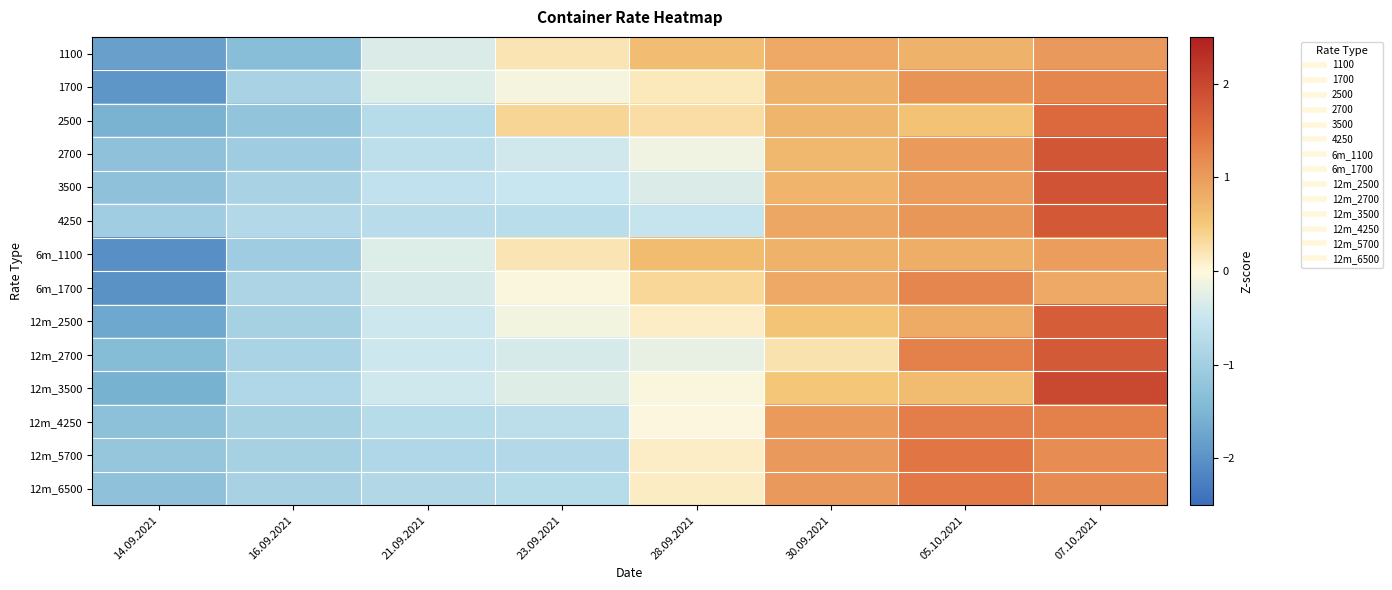

Reading right to left, list all the values displayed in this chart.

1100: 07.10.2021=1.0	05.10.2021=0.8	30.09.2021=0.9	28.09.2021=0.6	23.09.2021=0.2	21.09.2021=-0.3	16.09.2021=-1.4	14.09.2021=-1.8
1700: 07.10.2021=1.2	05.10.2021=1.1	30.09.2021=0.8	28.09.2021=0.2	23.09.2021=-0.1	21.09.2021=-0.3	16.09.2021=-0.9	14.09.2021=-1.9
2500: 07.10.2021=1.6	05.10.2021=0.6	30.09.2021=0.7	28.09.2021=0.3	23.09.2021=0.4	21.09.2021=-0.7	16.09.2021=-1.2	14.09.2021=-1.5
2700: 07.10.2021=1.8	05.10.2021=1.0	30.09.2021=0.7	28.09.2021=-0.1	23.09.2021=-0.4	21.09.2021=-0.6	16.09.2021=-1.0	14.09.2021=-1.3
3500: 07.10.2021=1.8	05.10.2021=1.0	30.09.2021=0.7	28.09.2021=-0.3	23.09.2021=-0.5	21.09.2021=-0.6	16.09.2021=-0.9	14.09.2021=-1.3
4250: 07.10.2021=1.8	05.10.2021=1.1	30.09.2021=0.9	28.09.2021=-0.5	23.09.2021=-0.7	21.09.2021=-0.7	16.09.2021=-0.8	14.09.2021=-1.0
6m_1100: 07.10.2021=1.0	05.10.2021=0.8	30.09.2021=0.7	28.09.2021=0.7	23.09.2021=0.2	21.09.2021=-0.3	16.09.2021=-1.1	14.09.2021=-2.0
6m_1700: 07.10.2021=0.8	05.10.2021=1.2	30.09.2021=0.9	28.09.2021=0.3	23.09.2021=-0.1	21.09.2021=-0.4	16.09.2021=-0.9	14.09.2021=-2.0
12m_2500: 07.10.2021=1.7	05.10.2021=0.8	30.09.2021=0.6	28.09.2021=0.1	23.09.2021=-0.1	21.09.2021=-0.5	16.09.2021=-1.0	14.09.2021=-1.7
12m_2700: 07.10.2021=1.8	05.10.2021=1.3	30.09.2021=0.2	28.09.2021=-0.2	23.09.2021=-0.4	21.09.2021=-0.5	16.09.2021=-0.9	14.09.2021=-1.4
12m_3500: 07.10.2021=2.0	05.10.2021=0.6	30.09.2021=0.5	28.09.2021=-0.0	23.09.2021=-0.3	21.09.2021=-0.4	16.09.2021=-0.8	14.09.2021=-1.6
12m_4250: 07.10.2021=1.3	05.10.2021=1.3	30.09.2021=1.0	28.09.2021=-0.0	23.09.2021=-0.7	21.09.2021=-0.7	16.09.2021=-0.9	14.09.2021=-1.3
12m_5700: 07.10.2021=1.2	05.10.2021=1.4	30.09.2021=1.0	28.09.2021=0.1	23.09.2021=-0.8	21.09.2021=-0.8	16.09.2021=-0.9	14.09.2021=-1.2
12m_6500: 07.10.2021=1.2	05.10.2021=1.4	30.09.2021=1.0	28.09.2021=0.1	23.09.2021=-0.7	21.09.2021=-0.8	16.09.2021=-0.9	14.09.2021=-1.3